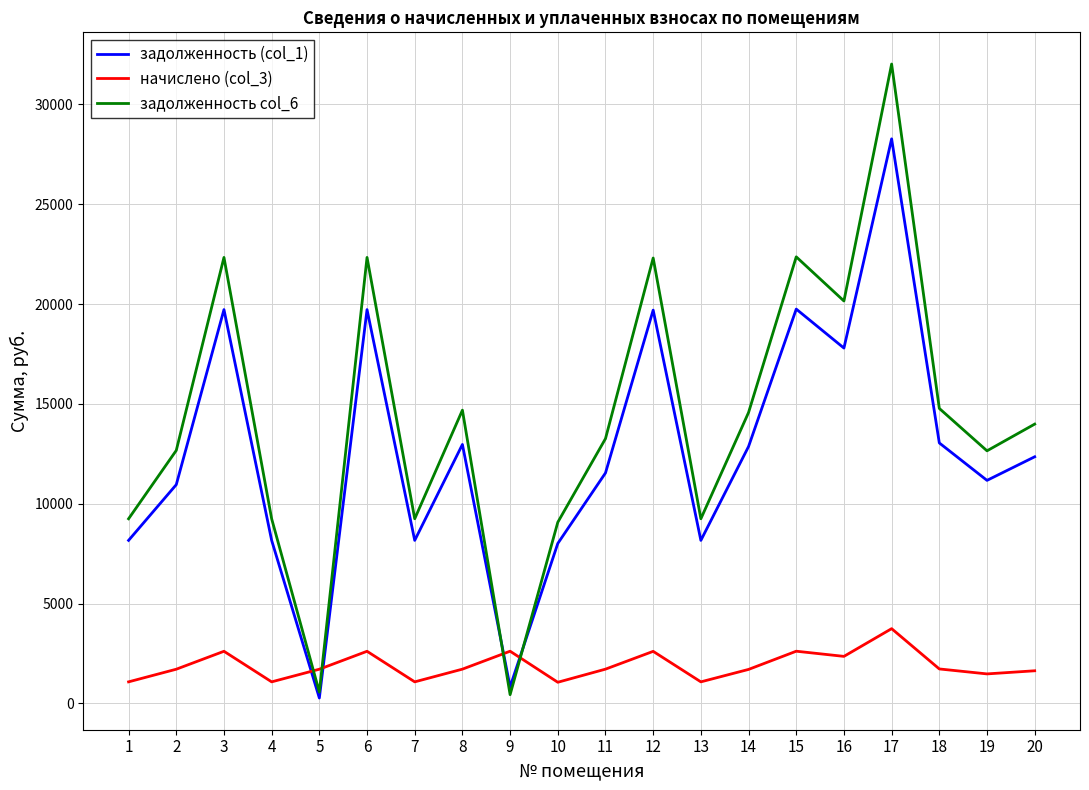

What is the difference between the maximum and minimum values in the начислено (col_3) series?

2684.2